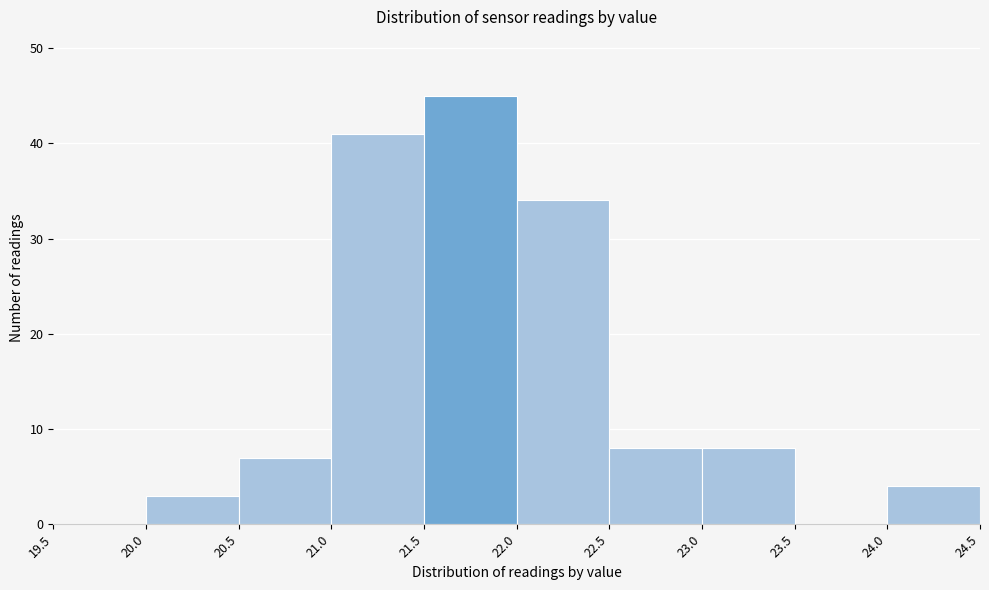

Reading left to right, transcribe this chart: for each bar, give the range it covers on the x-axis and its height. The values are not printed on the chart, so give them approximately, as read against the axis.

19.5 to 20.0: 0
20.0 to 20.5: 3
20.5 to 21.0: 7
21.0 to 21.5: 41
21.5 to 22.0: 45
22.0 to 22.5: 34
22.5 to 23.0: 8
23.0 to 23.5: 8
23.5 to 24.0: 0
24.0 to 24.5: 4